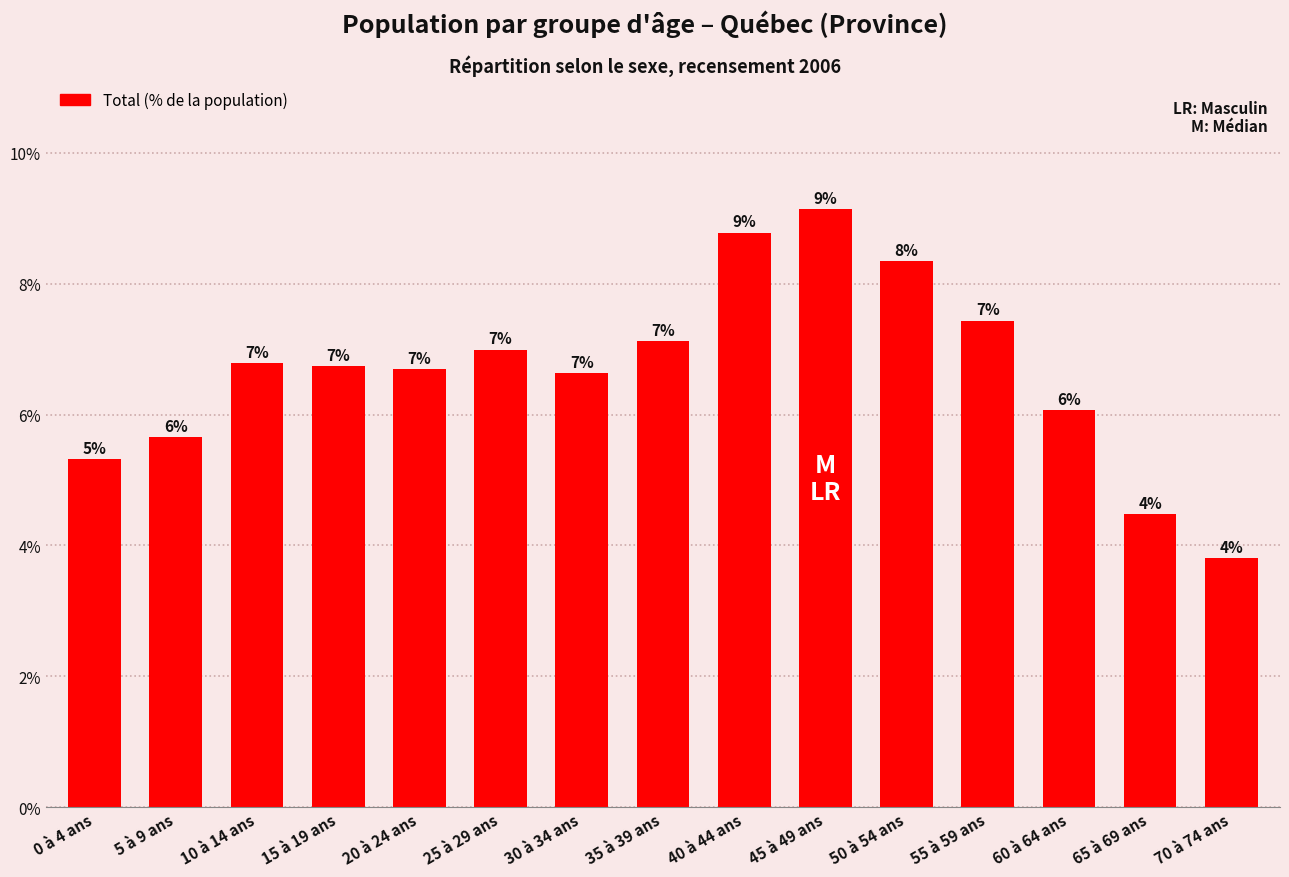

How many bars are there in total?

15